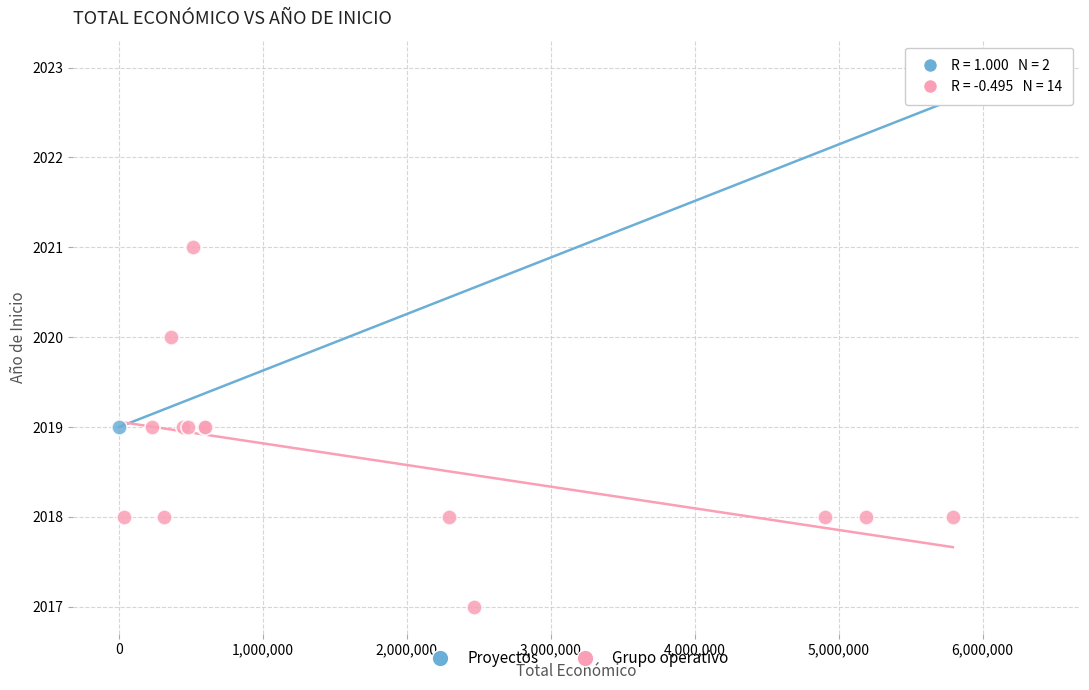

What are all the series names shown in the legend?

Proyectos, Grupo operativo